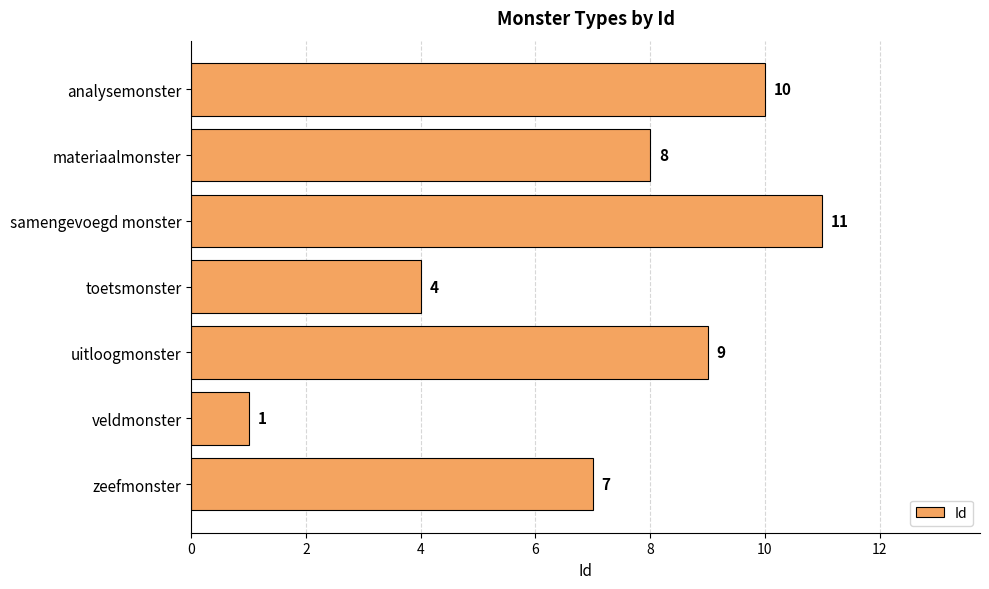

The chart shows a value of 3 at materiaalmonster. True or false?

False